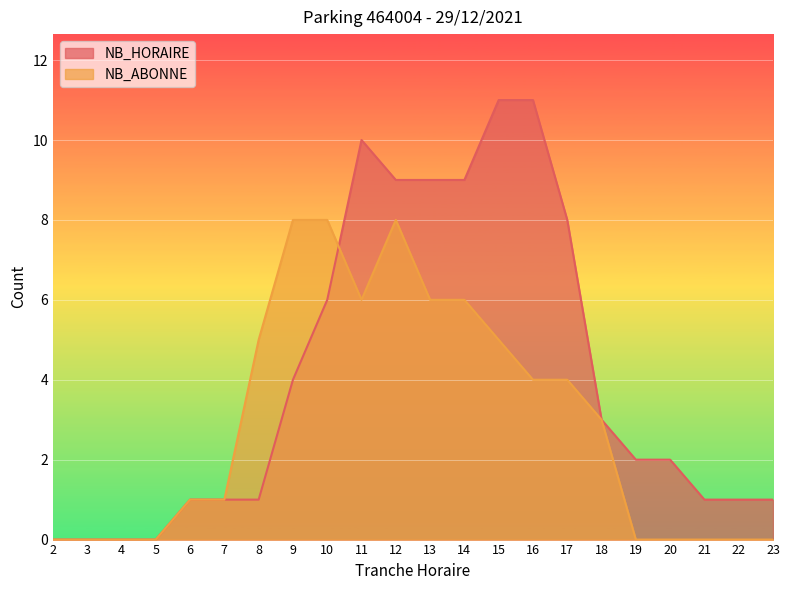

Is the value of NB_ABONNE at 2 greater than the value of NB_HORAIRE at 12?

No